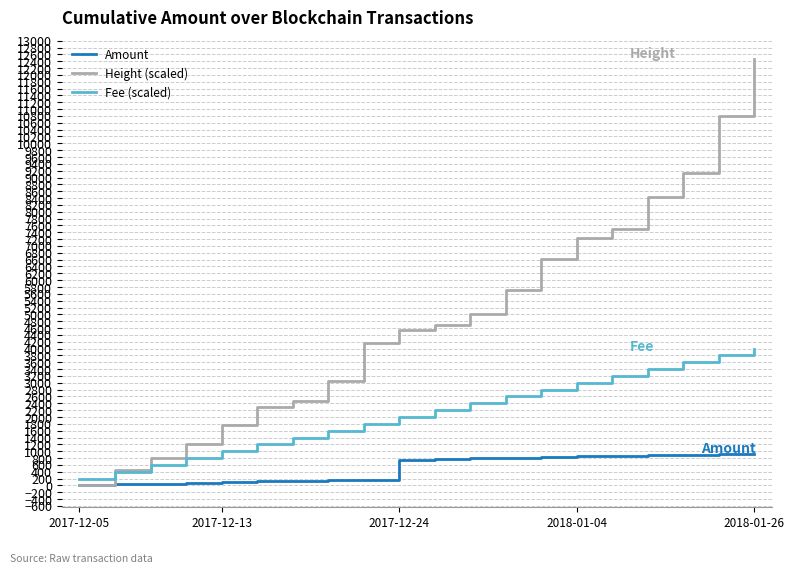

Rank the series by their average value, from lowest to highest.

Amount, Fee (scaled), Height (scaled)